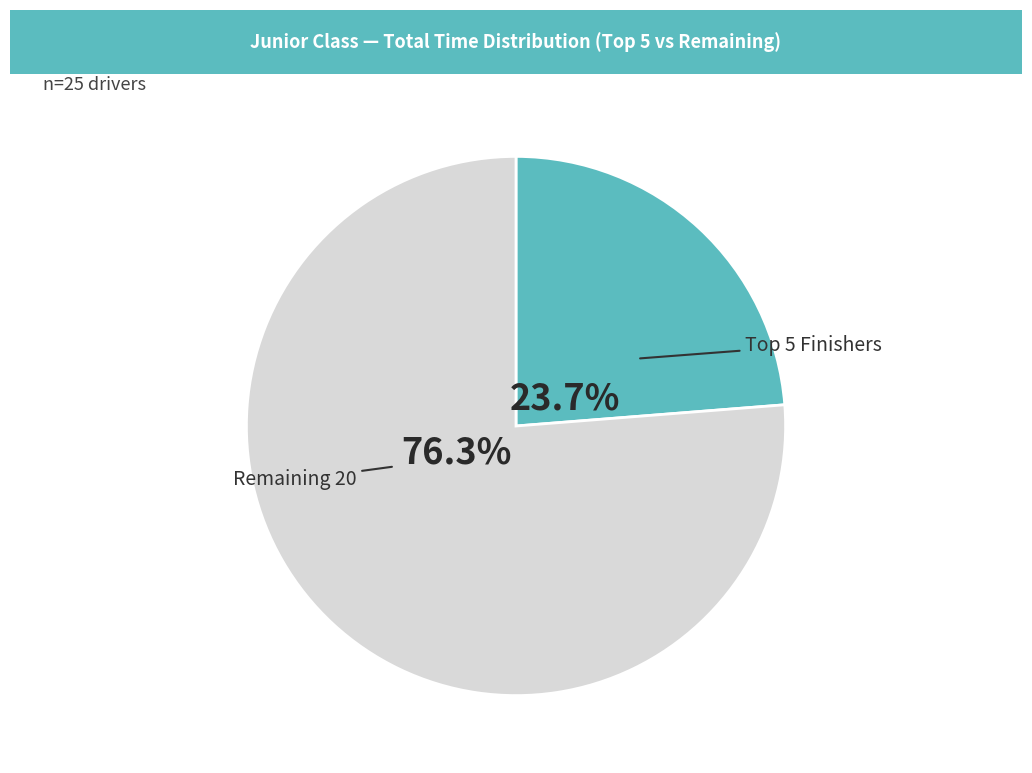

Is there a majority slice in this chart?

Yes